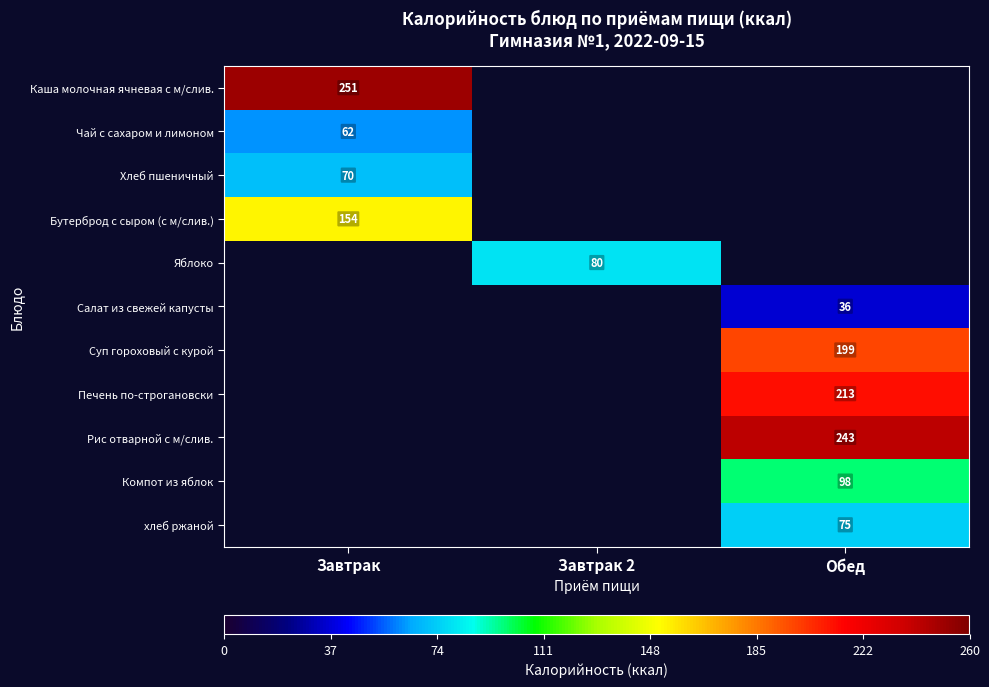

The value of Чай с сахаром и лимоном at Завтрак is 29. True or false?

False